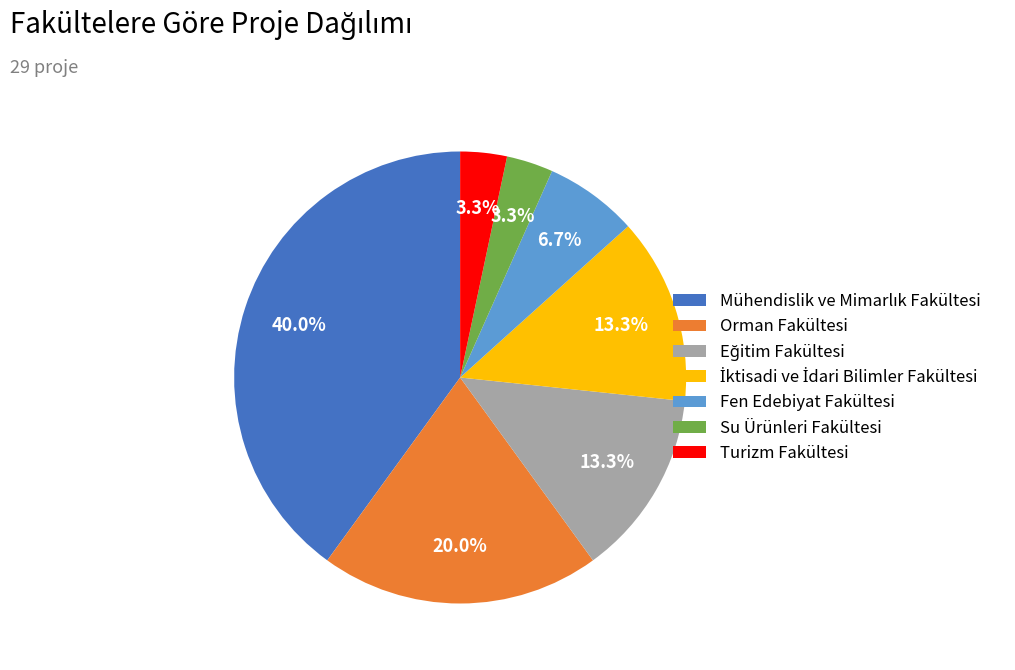

Is Fen Edebiyat Fakültesi the majority of the pie?

No